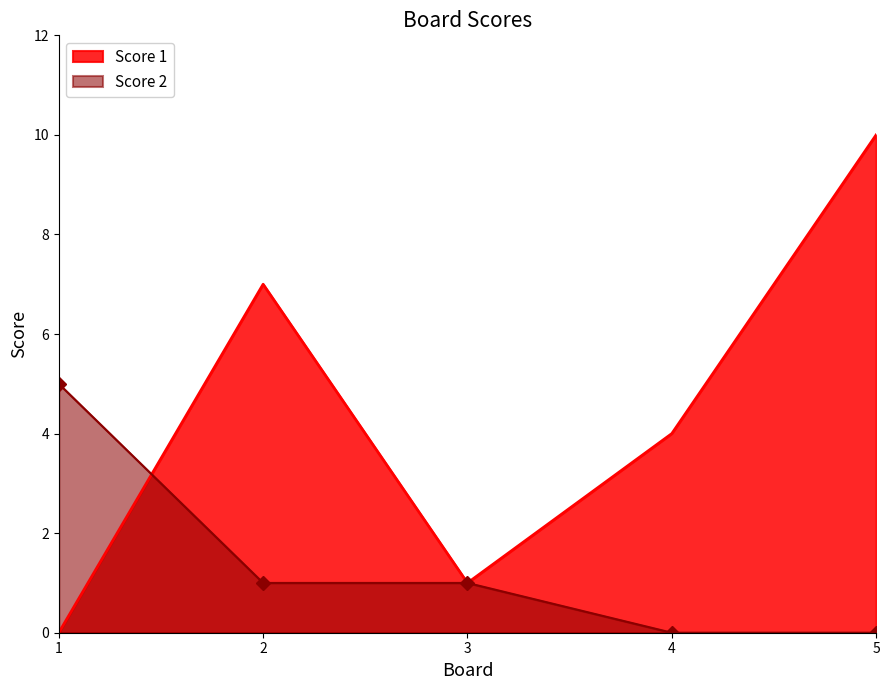

Between 2 and 3, which series saw the biggest shift?

Score 1